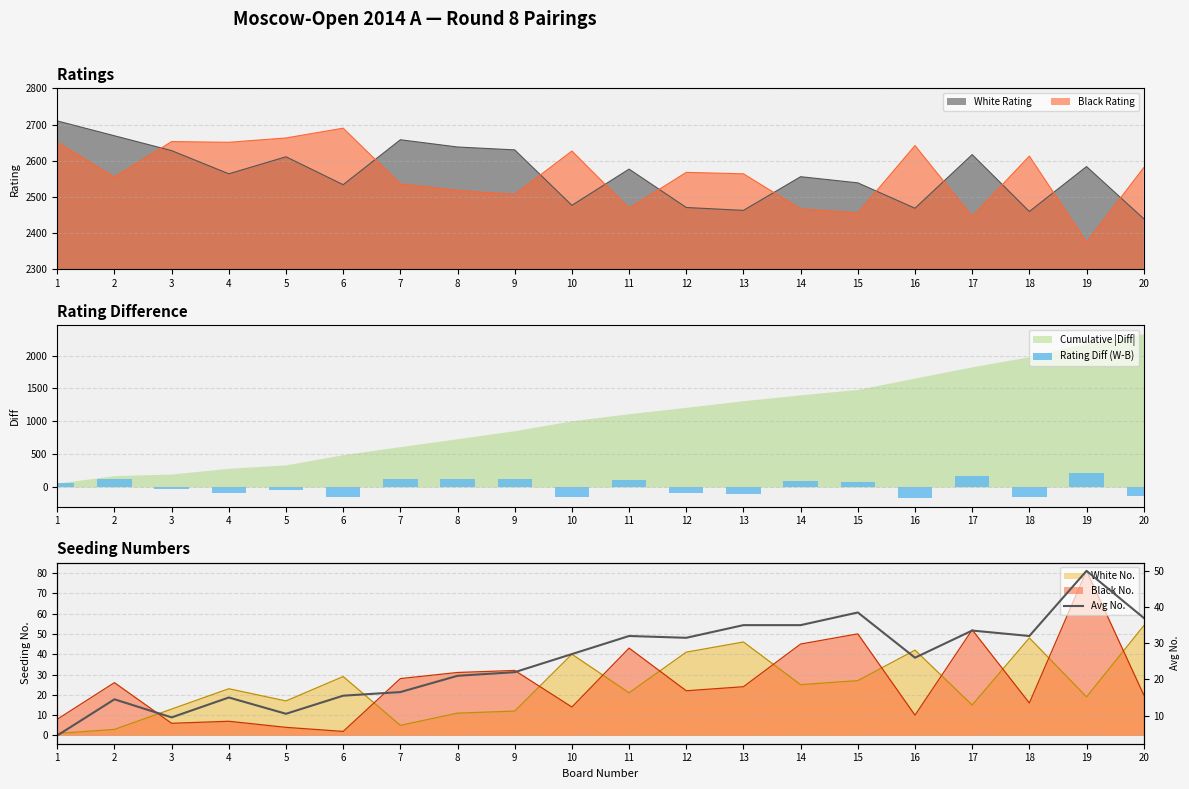

What is the difference between the second highest and second lowest values in the Rating Diff (W-B) series?

327